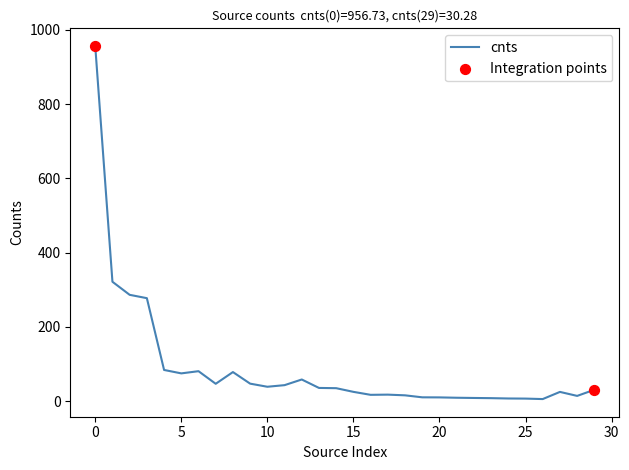

What is the greatest value displayed?

956.7